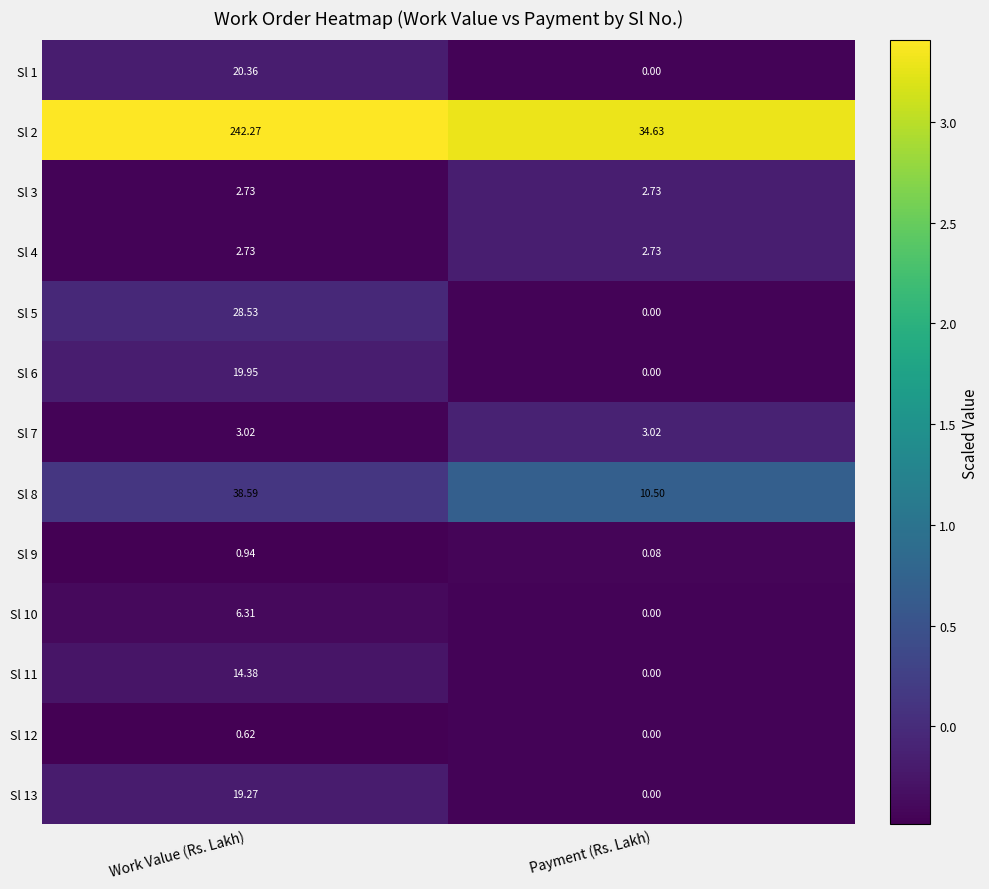

Which category has the highest value in the Sl 5 series?

Work Value (Rs. Lakh)